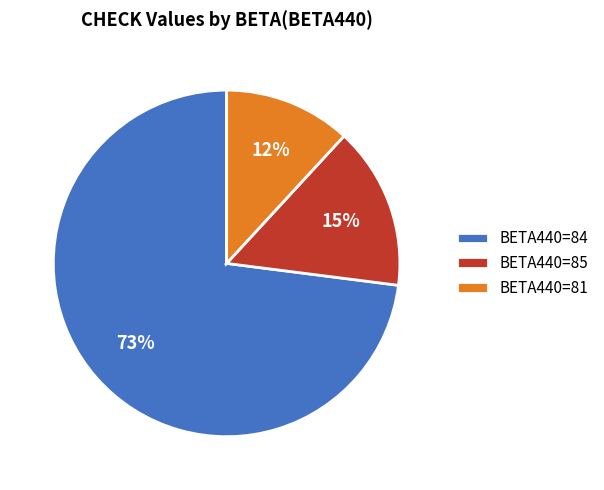

Do BETA440=81 and BETA440=85 together represent more than half of the pie?

No